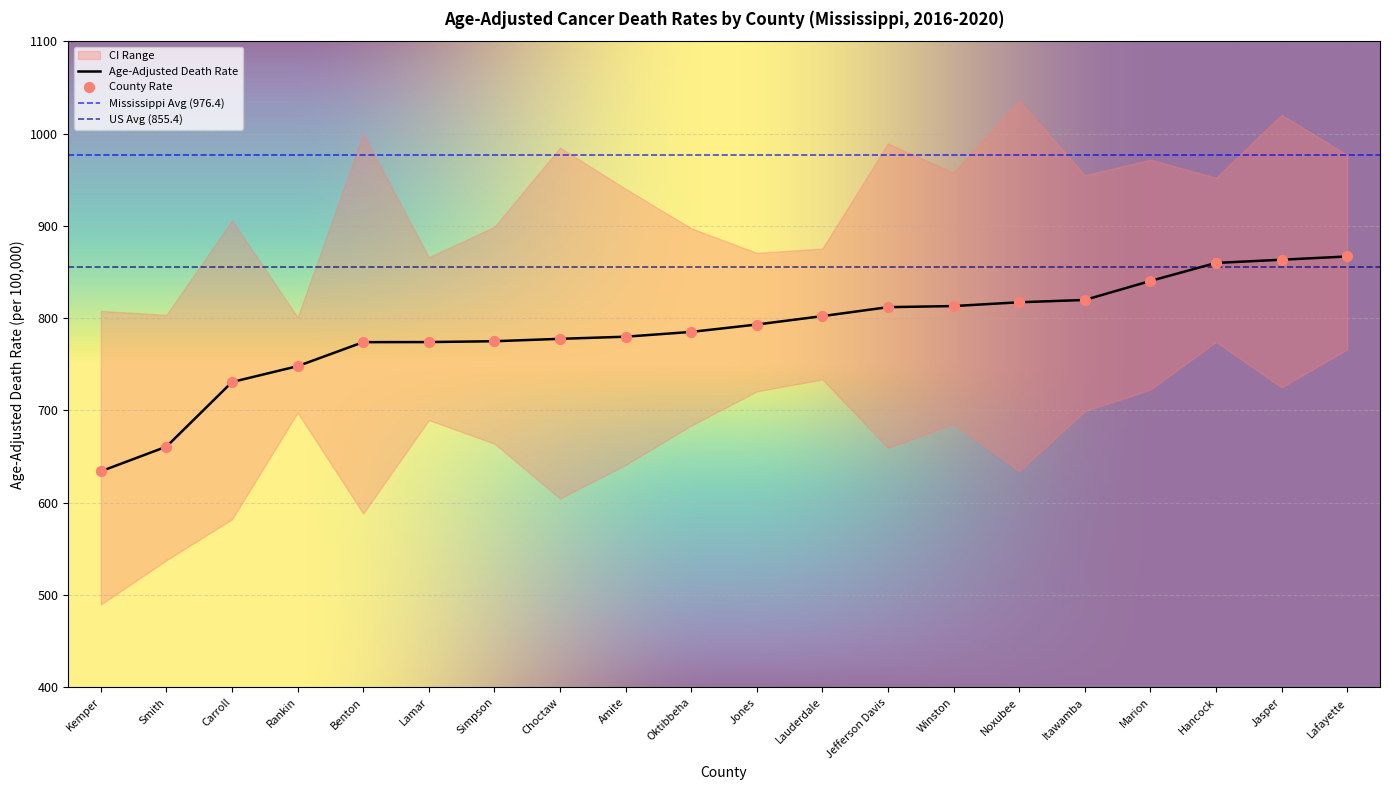

Which category has the lowest value in the Age-Adjusted Death Rate series?

Kemper